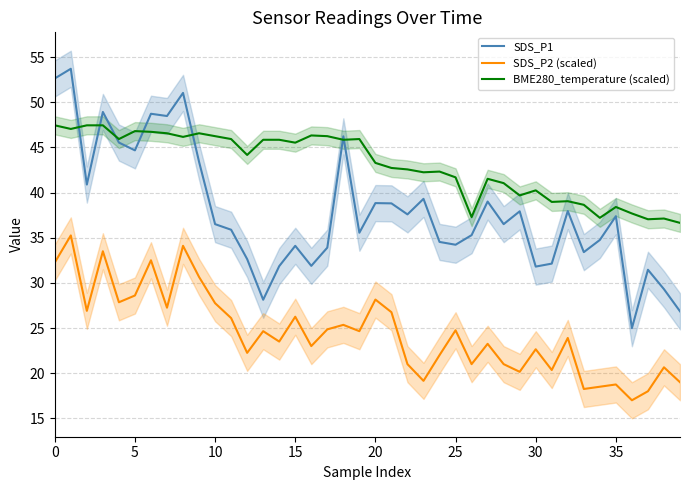

List the series in order of their peak value, lowest first.

SDS_P2 (scaled), BME280_temperature (scaled), SDS_P1